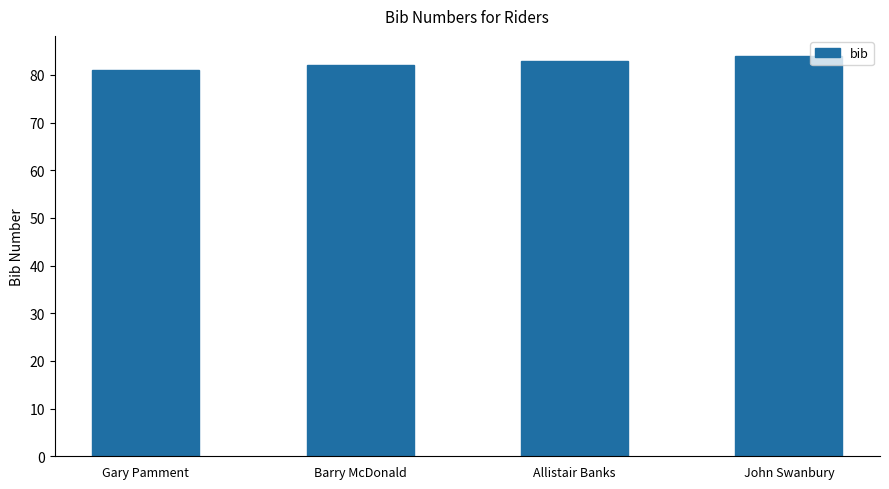

Does the chart contain any negative values?

No